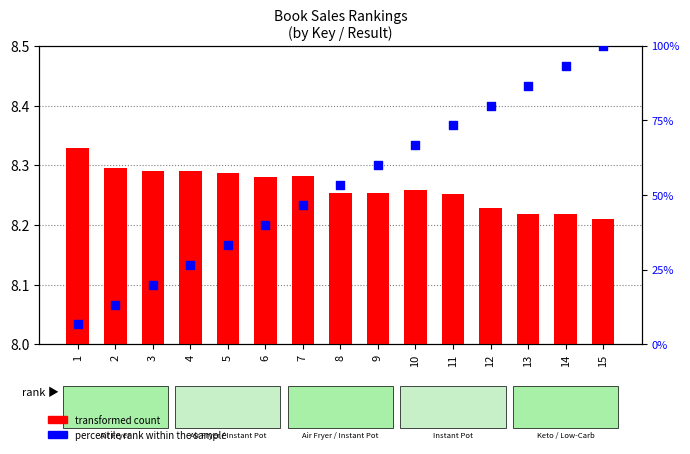

At how many categories does at least one series exceed 83?

3